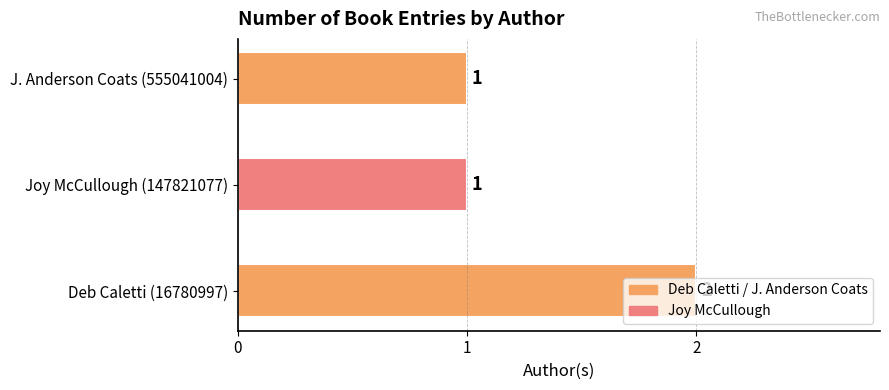

What is the average value?

1